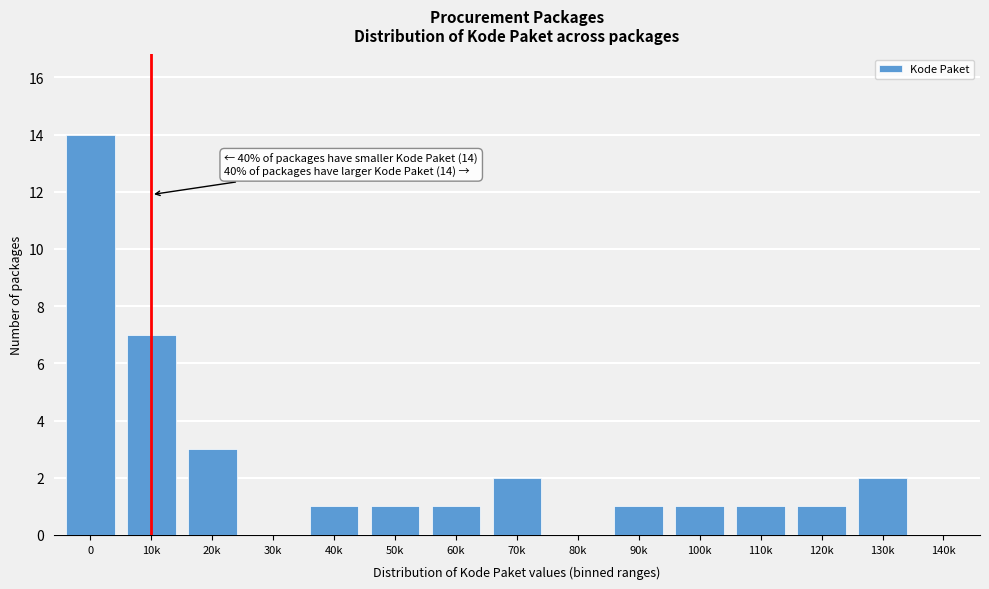

Reading left to right, what are all the values shown in this chart?

0=14	10k=7	20k=3	30k=0	40k=1	50k=1	60k=1	70k=2	80k=0	90k=1	100k=1	110k=1	120k=1	130k=2	140k=0